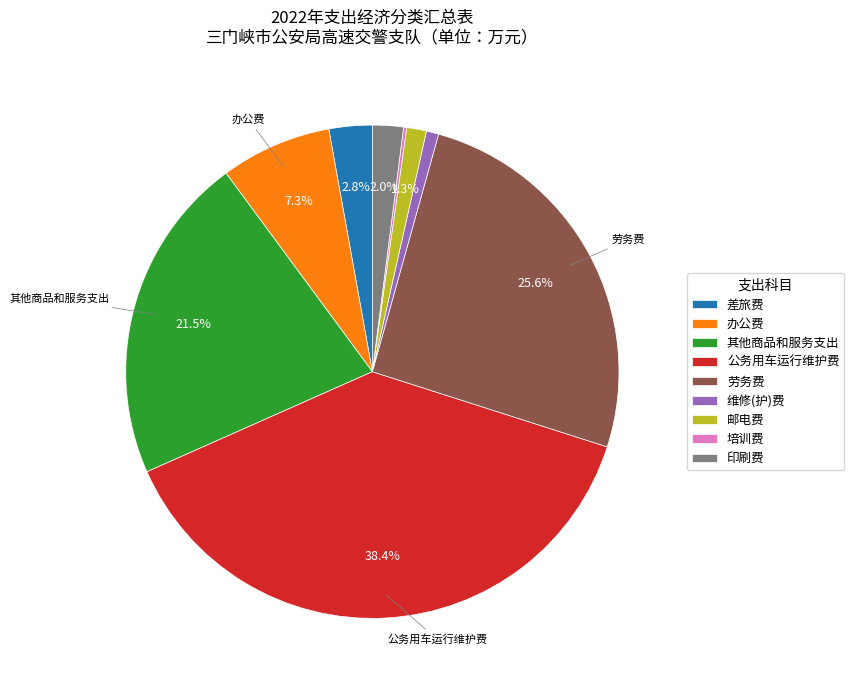

Does 公务用车运行维护费 represent more than half of the total?

No